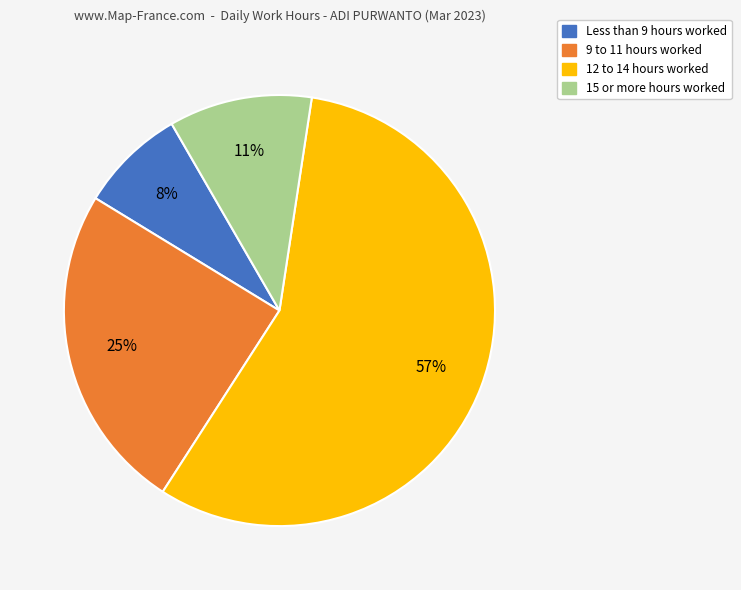

To the nearest percent, what is the average slice percentage?

25%